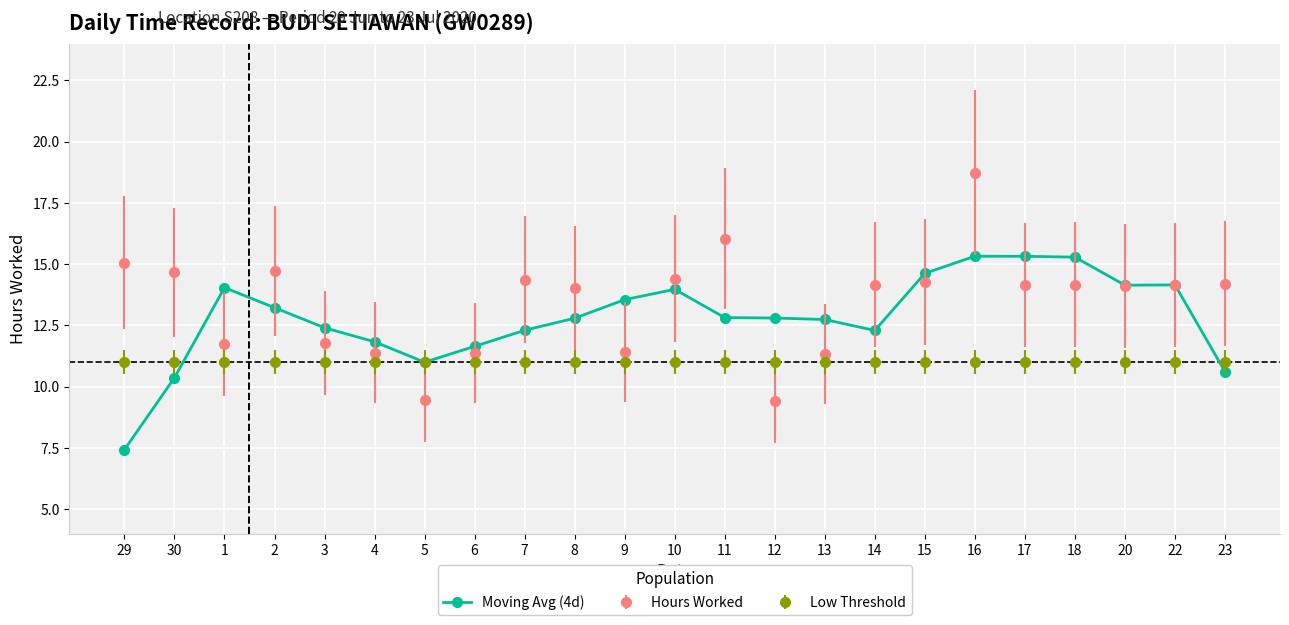

Which series has the largest range (max minus min)?

Hours Worked